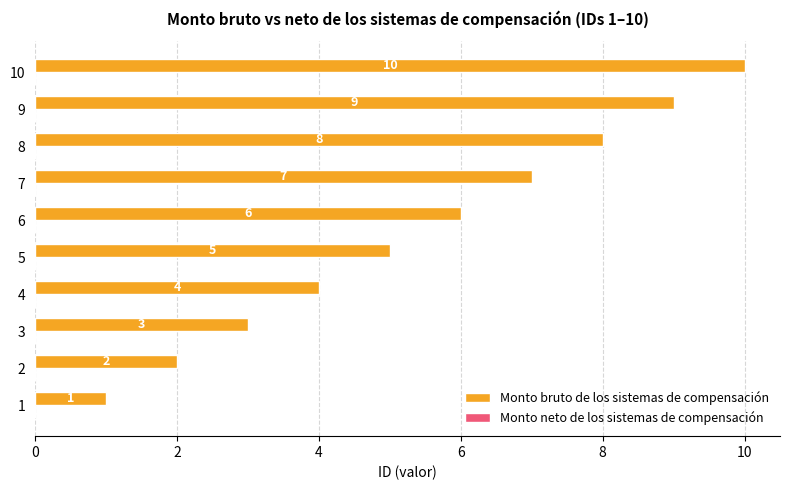

What value does the data have at 10?

10